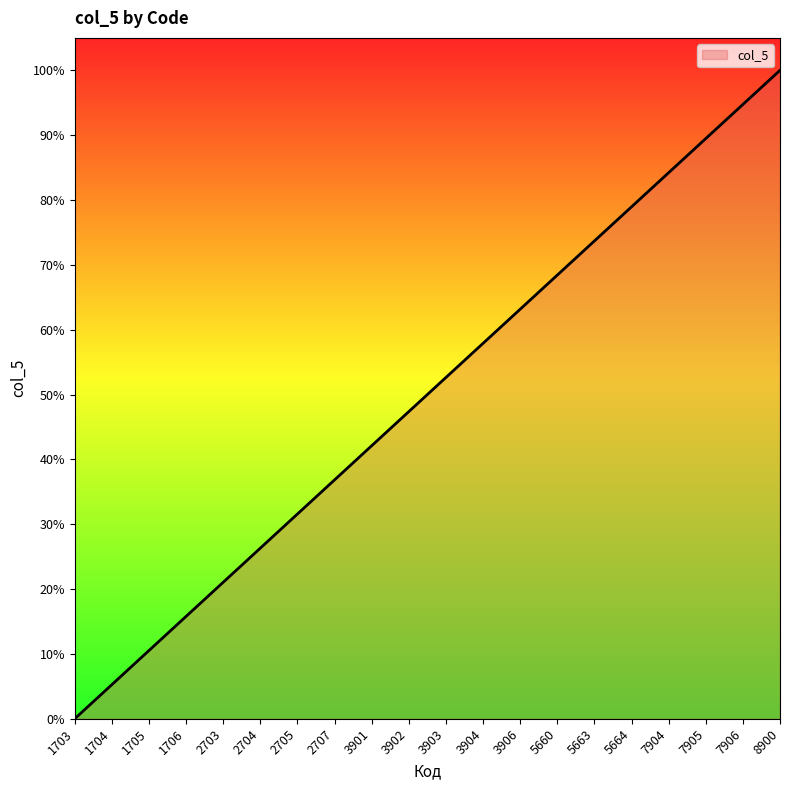

True or false: the data shows 22.0 at 7904.

False